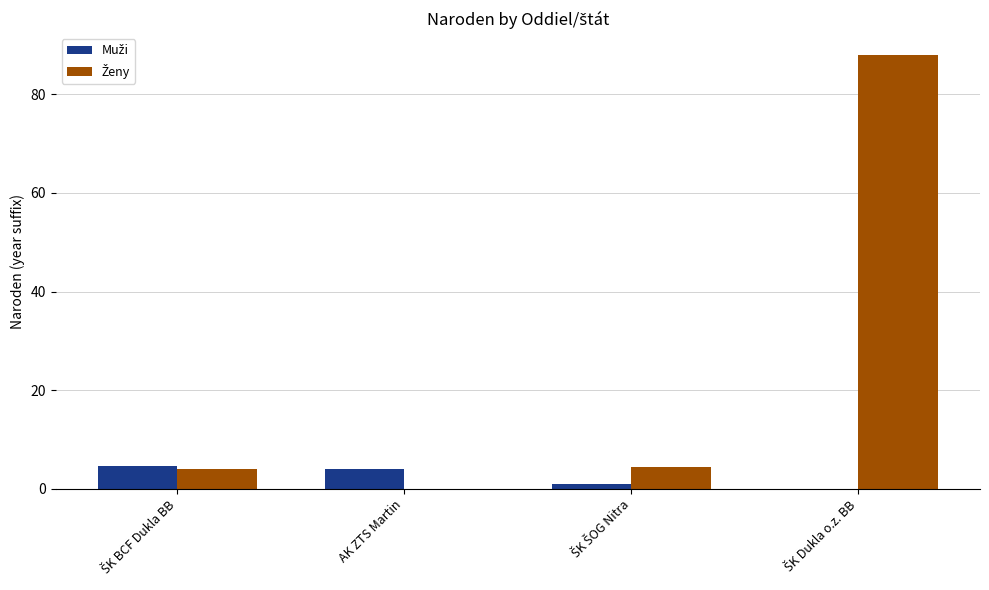

What is the maximum value shown in the chart?

88.0